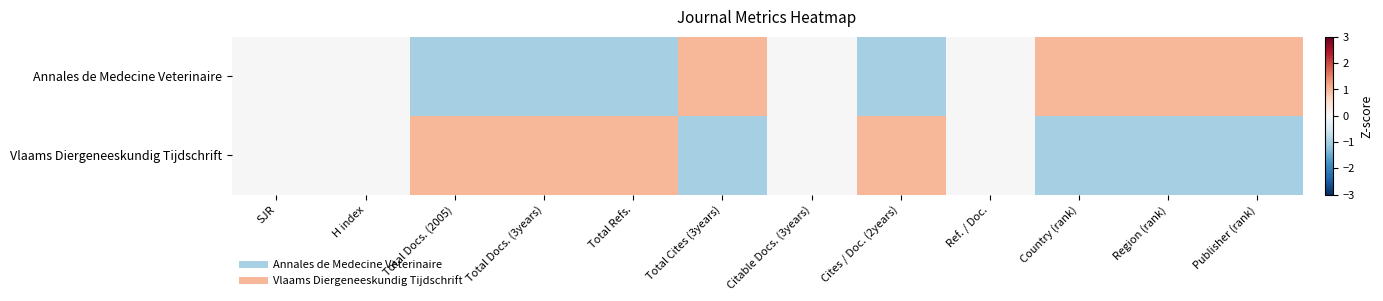

Which category has the lowest value across all series?

Total Docs. (2005)